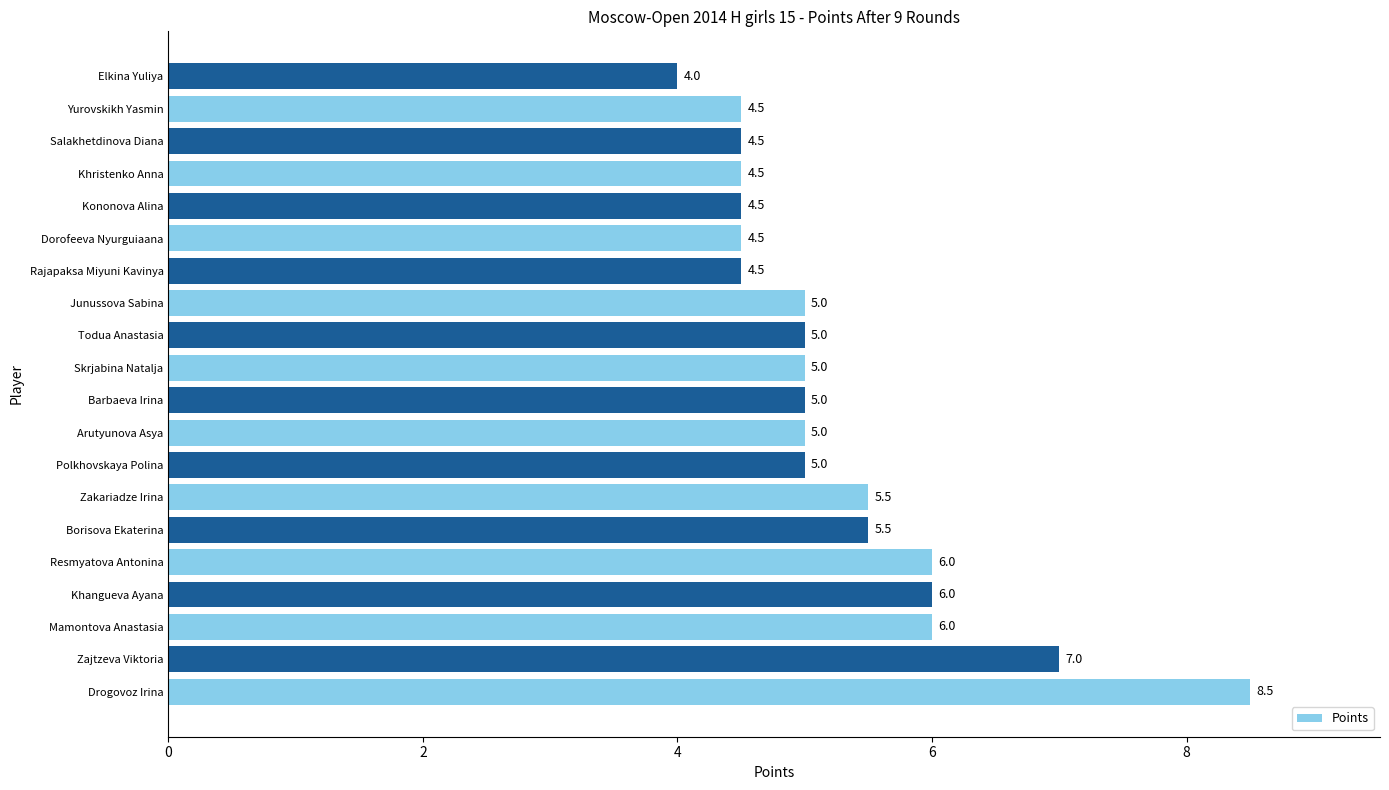

What is the minimum value shown in the chart?

4.0